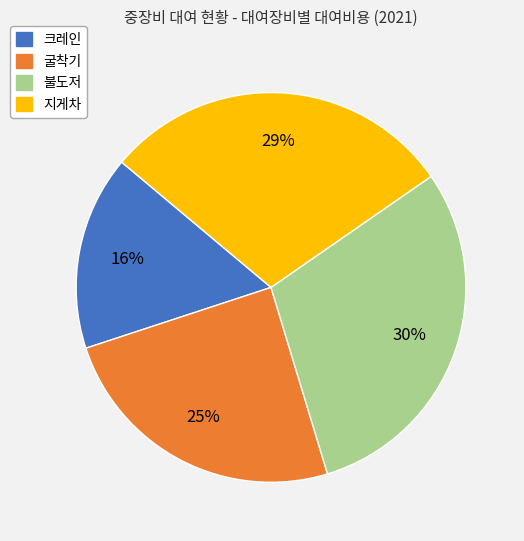

What is the ratio of the value at 불도저 to the value at 크레인?

1.9